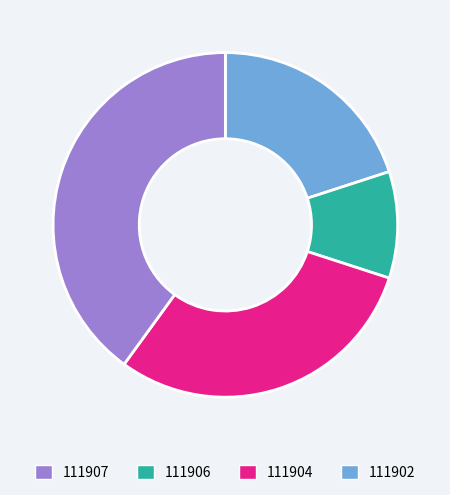

Is there any slice that represents more than half of the pie?

No